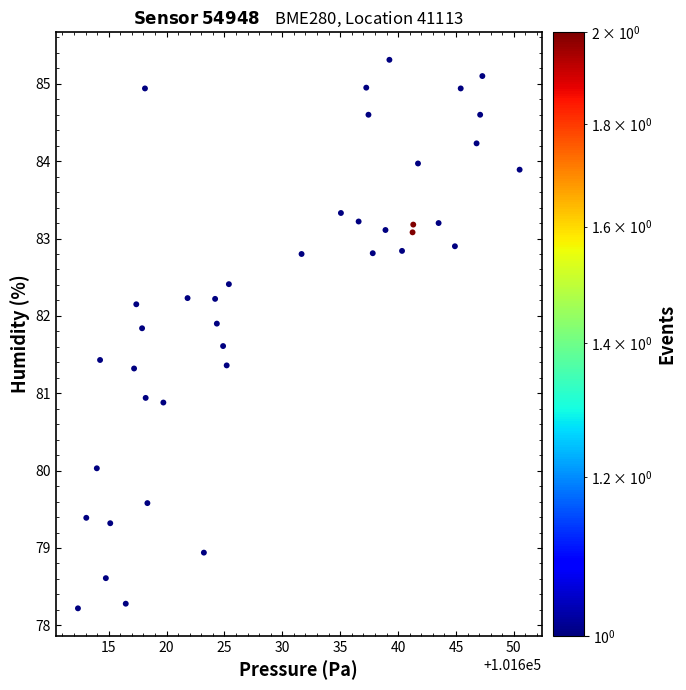

What is the range of X values (max minus min)?

38.2